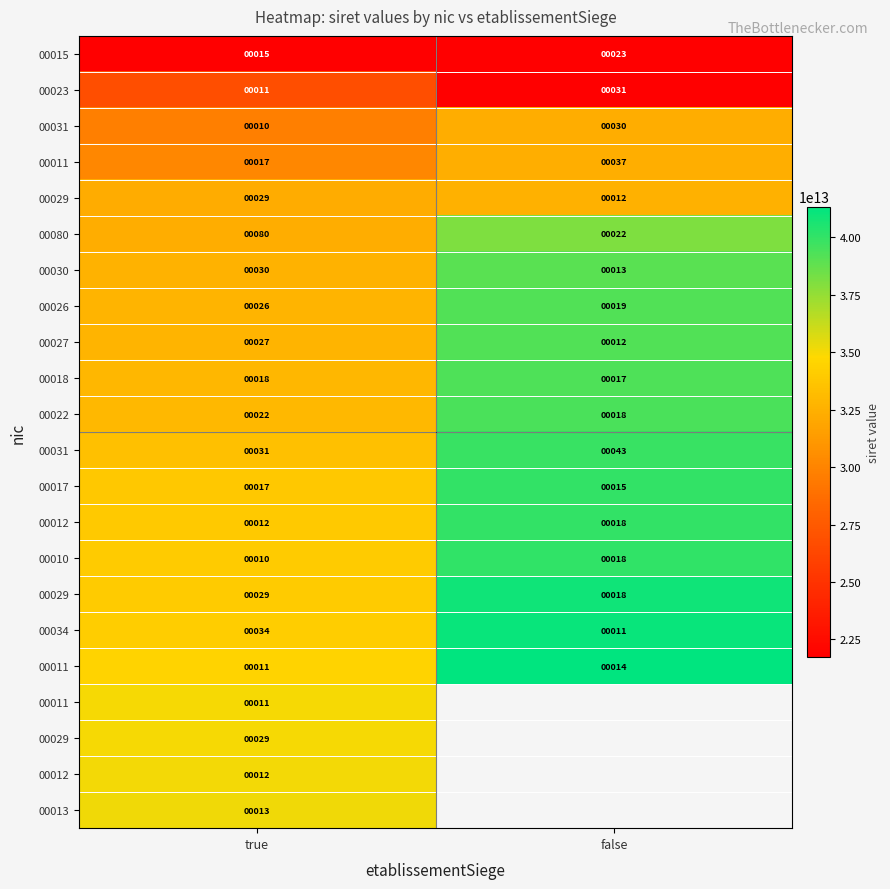

How many categories are shown in the chart?

2